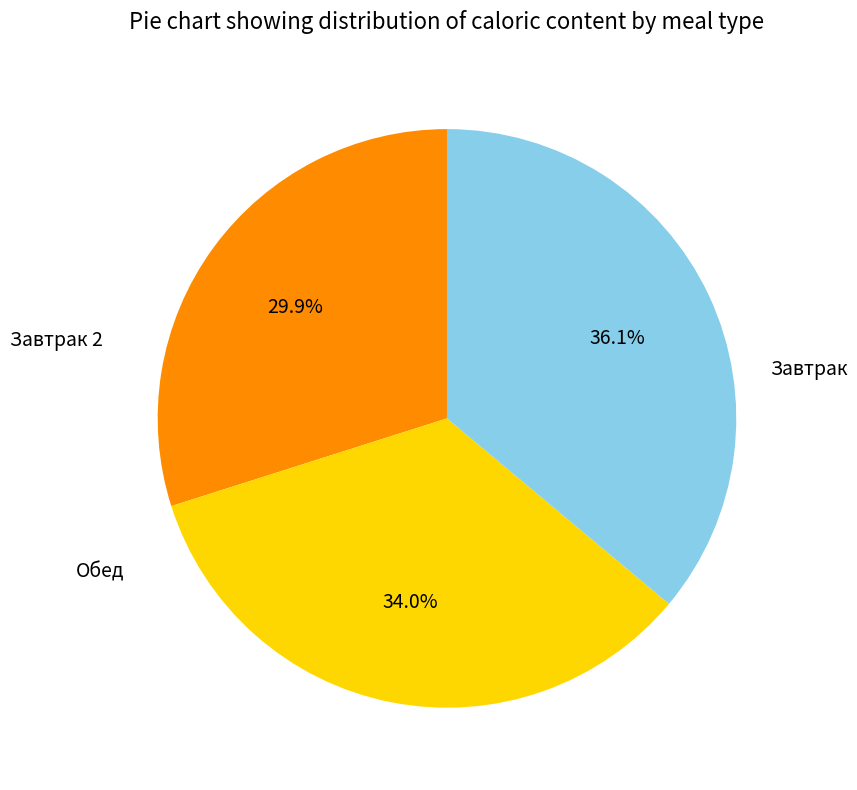

Does any single category account for the majority?

No